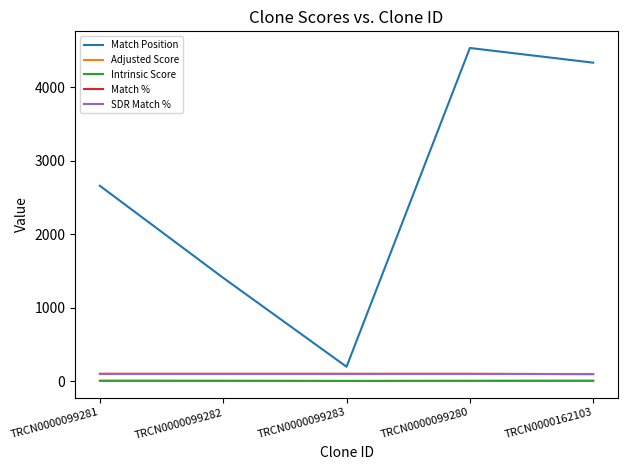

At how many categories does at least one series exceed 552?

4